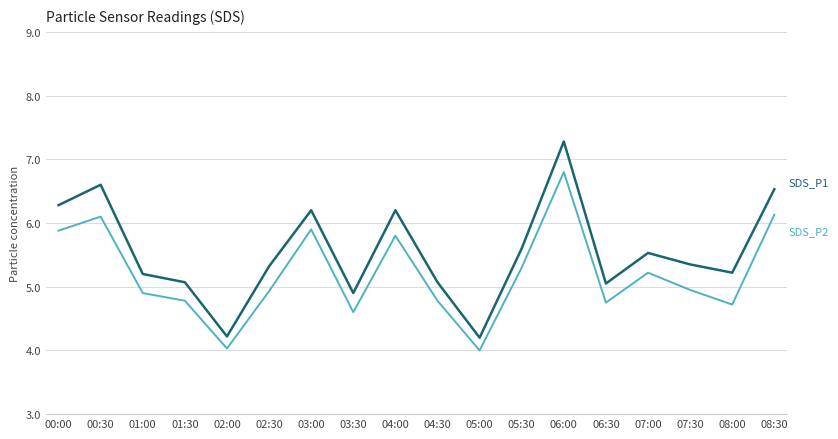

What is the difference between the highest and lowest values at 04:30?

0.3